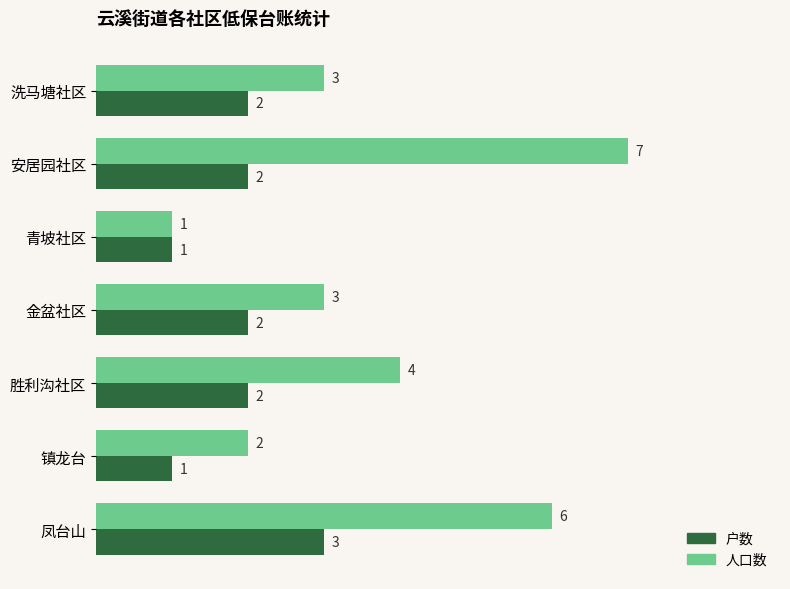

Is the value of 户数 at 镇龙台 greater than the value of 人口数 at 洗马塘社区?

No